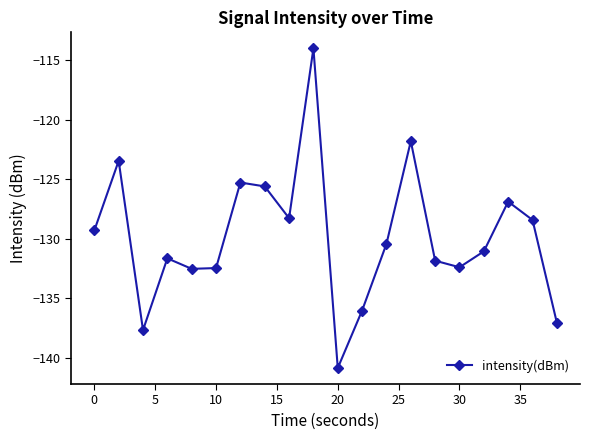

How many points are lower than both their immediate neighbors (excluding endpoints)?

5